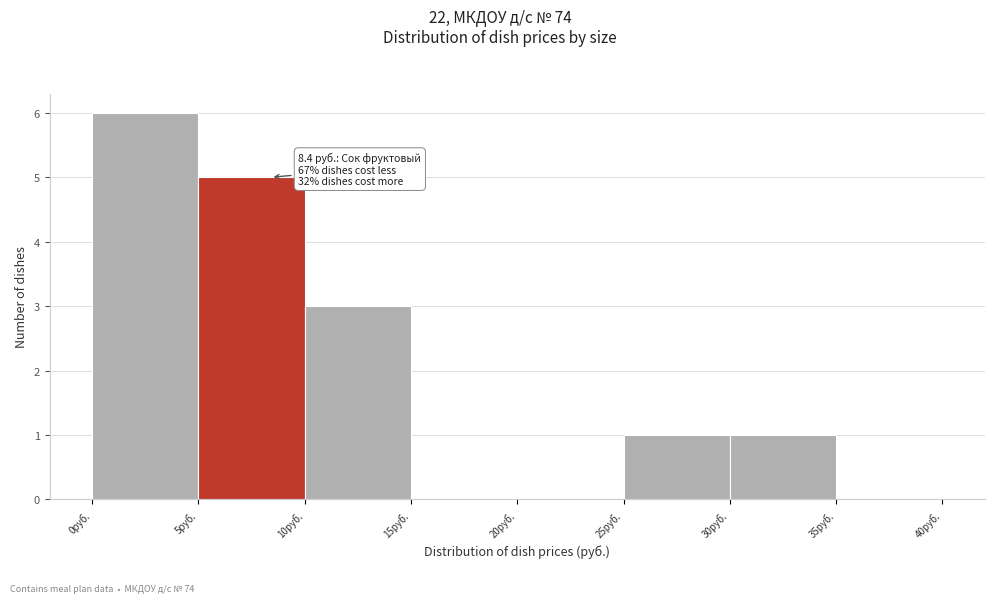

Which range on the x-axis has the tallest bar?

0 to 5